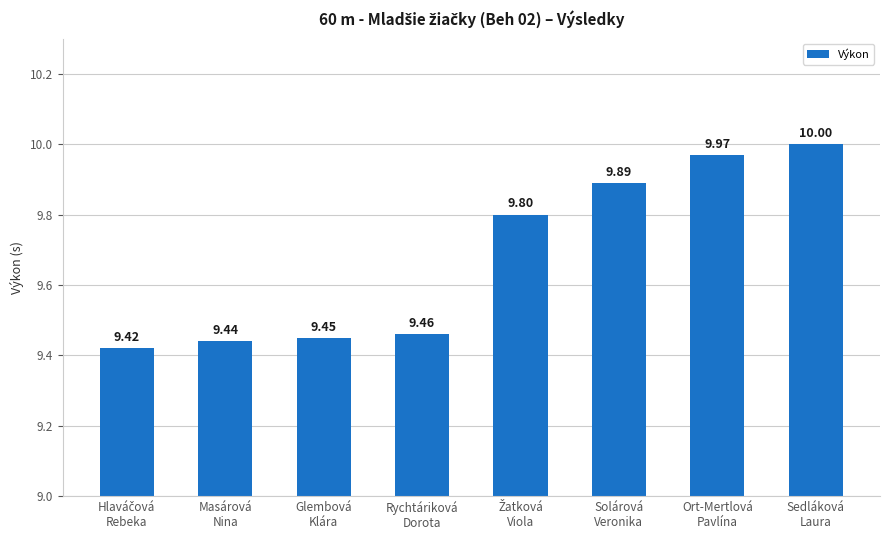

What is the change in value from Masárová
Nina to Ort-Mertlová
Pavlína?

+0.5